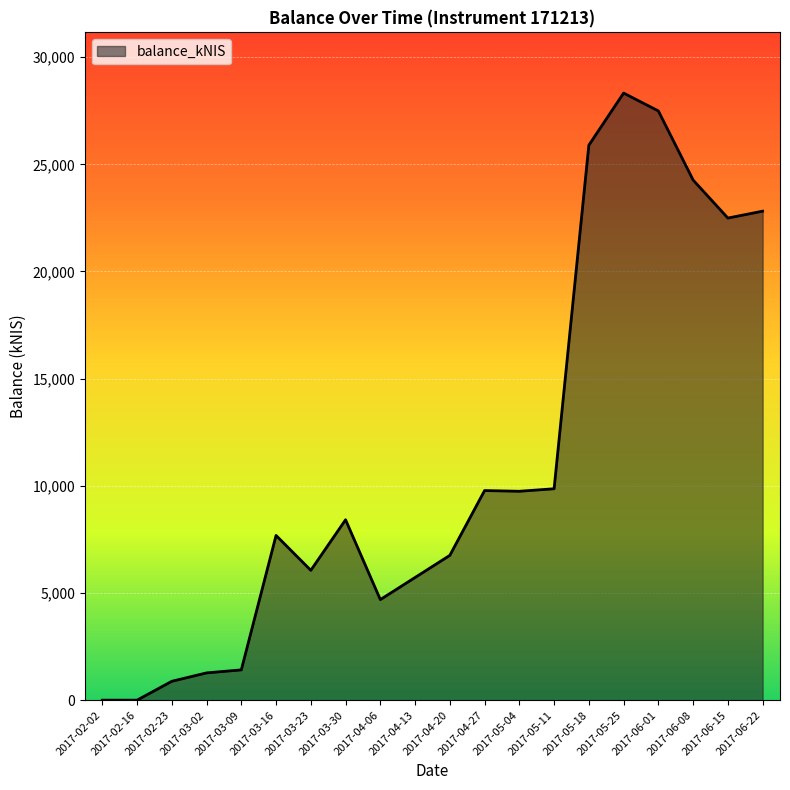

What is the greatest value displayed?

28324.4